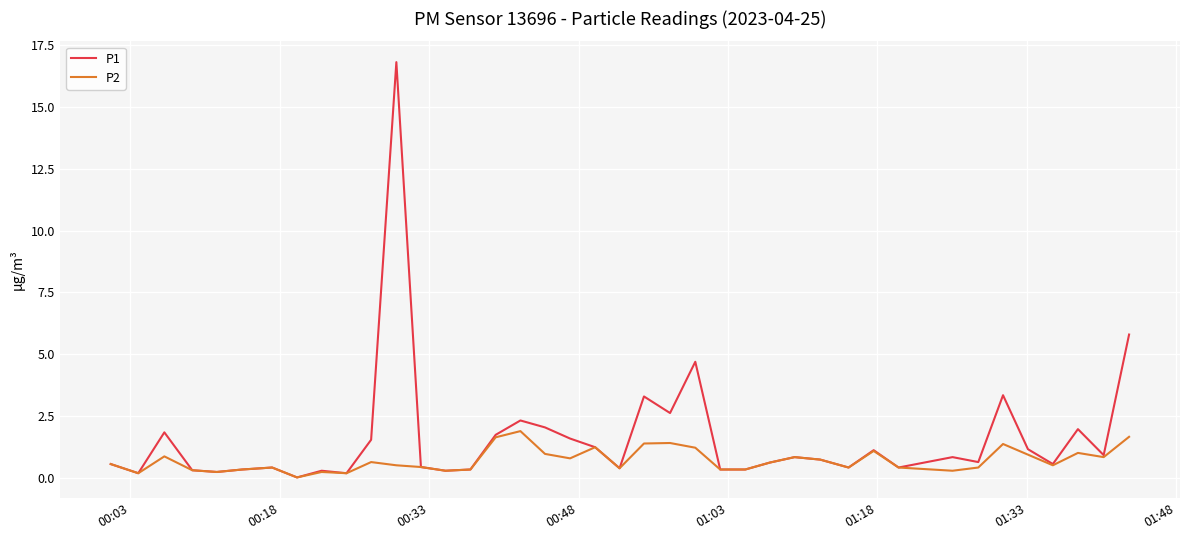

List the series in order of their peak value, highest first.

P1, P2